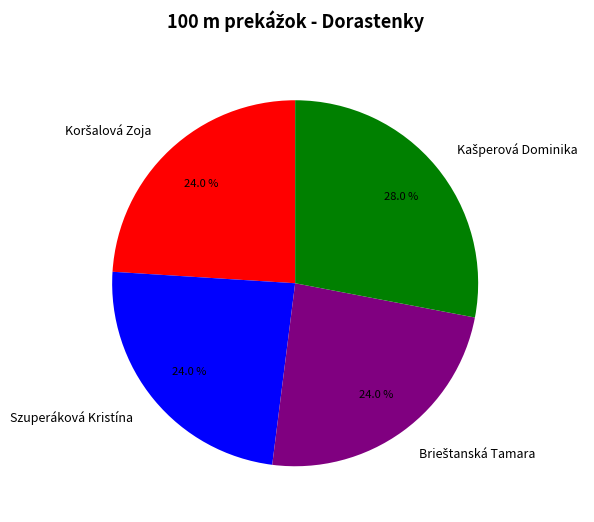

Does any single category account for the majority?

No